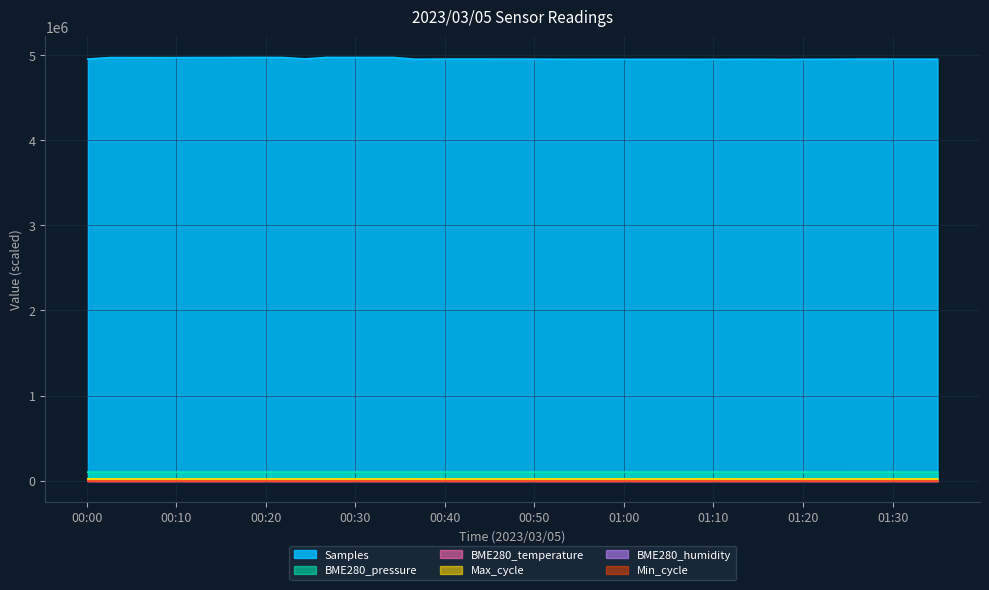

At which label does BME280_temperature reach its minimum?

2023/03/05 01:35:01